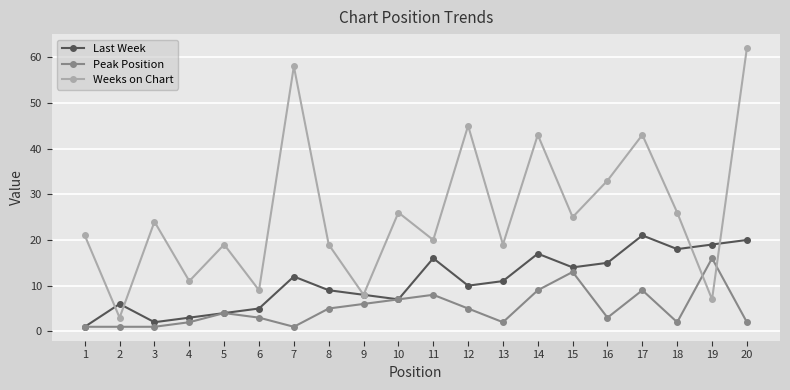

What are all the series names shown in the legend?

Last Week, Peak Position, Weeks on Chart